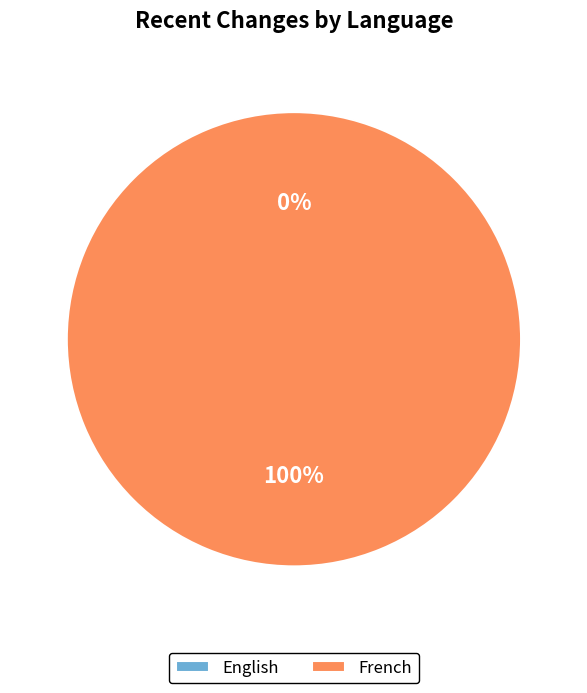

Count the number of slices in the pie.

2